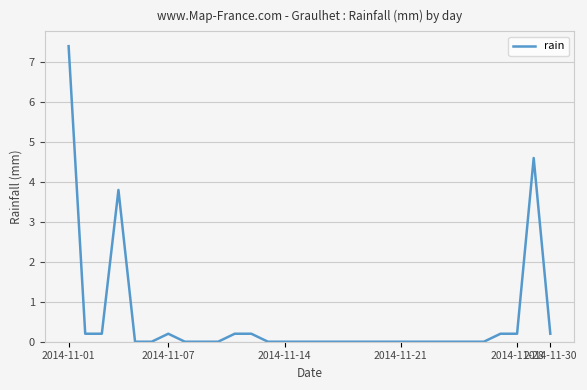

What is the maximum value shown in the chart?

7.4